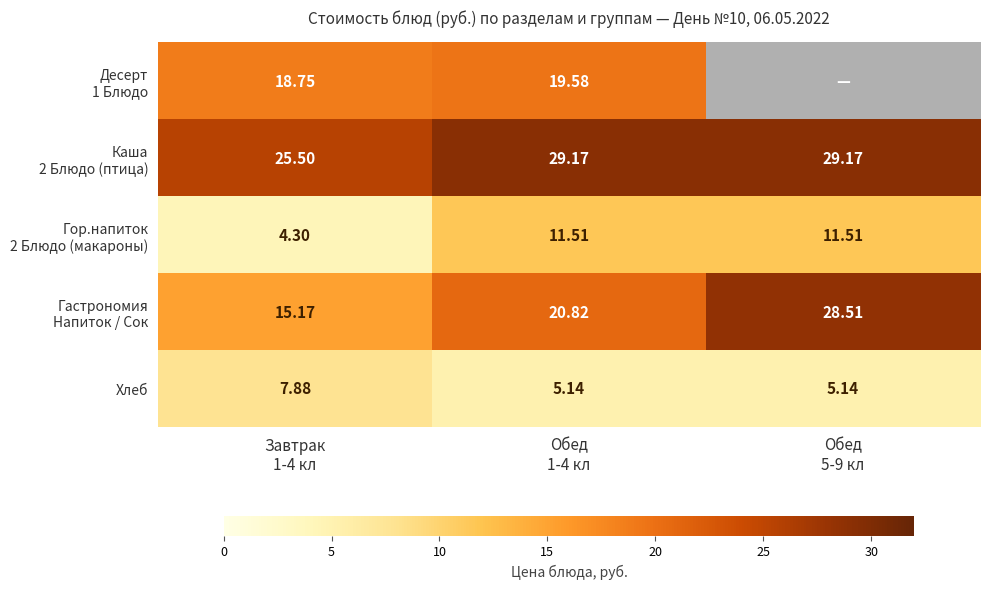

Which series has the largest range (max minus min)?

Гастрономия Напиток / Сок